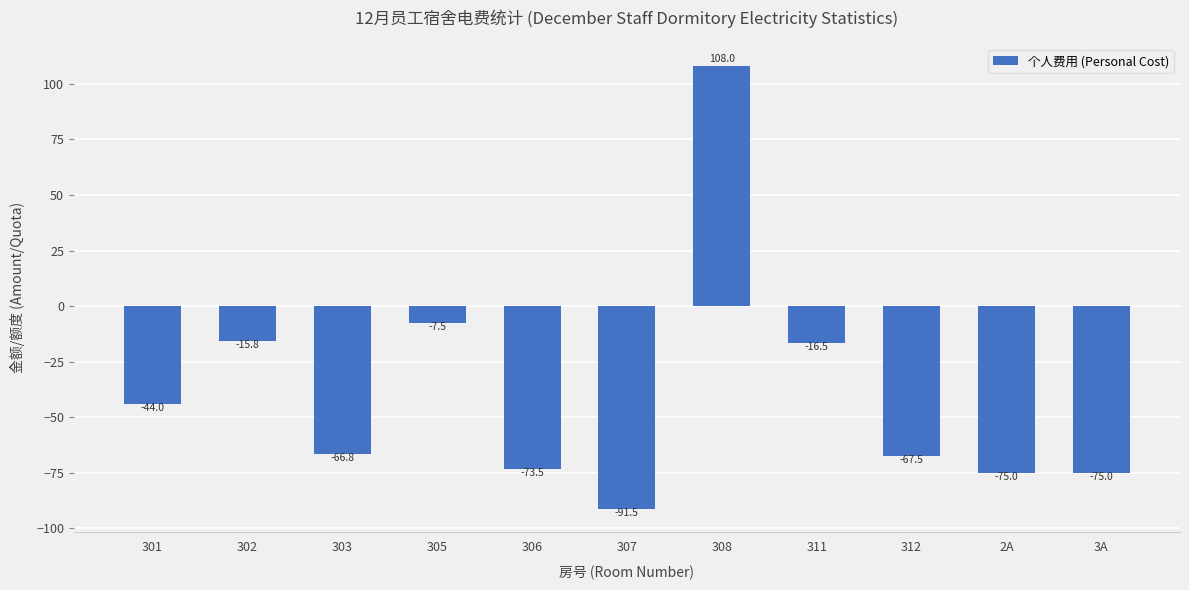

What is the maximum value shown in the chart?

108.0